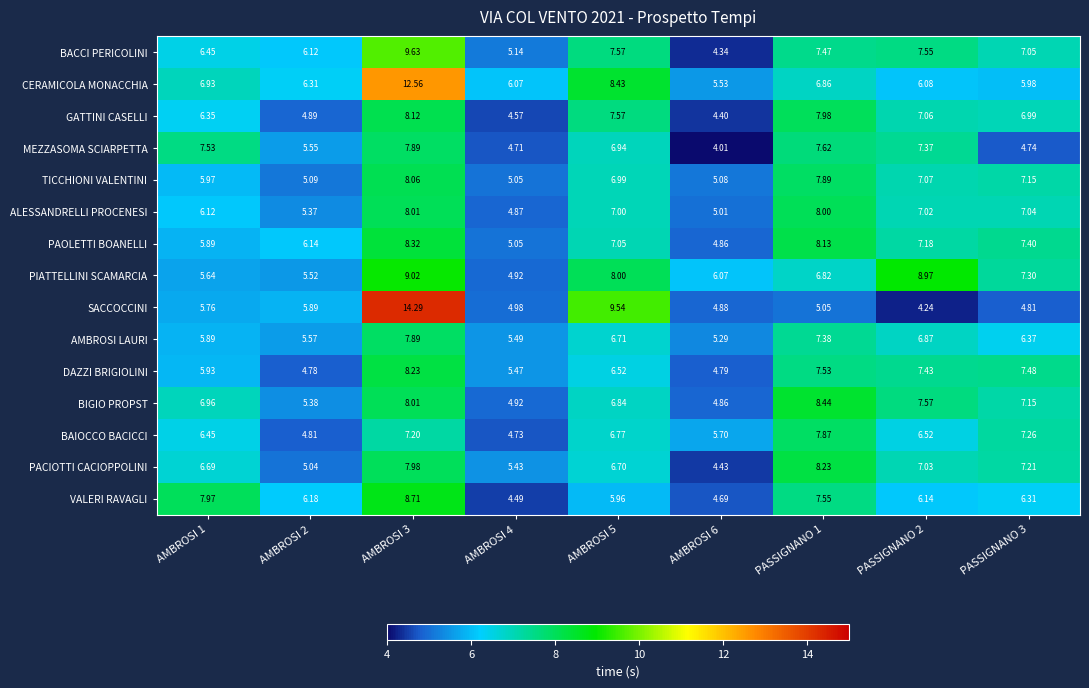

Is the value of PACIOTTI CACIOPPOLINI at PASSIGNANO 1 greater than the value of BACCI PERICOLINI at PASSIGNANO 3?

Yes